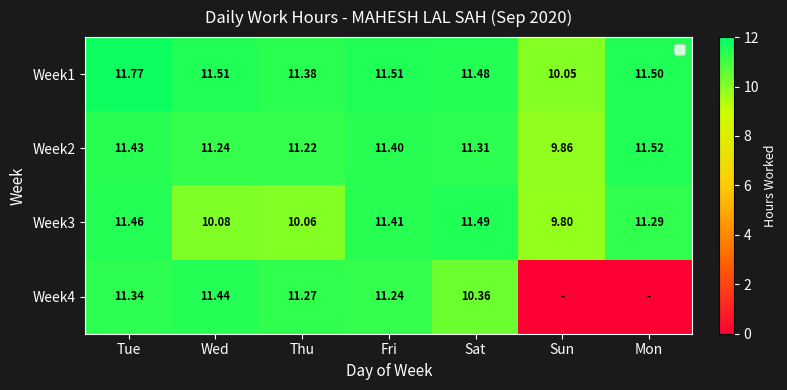

At which label does Week3 reach its minimum?

Sun